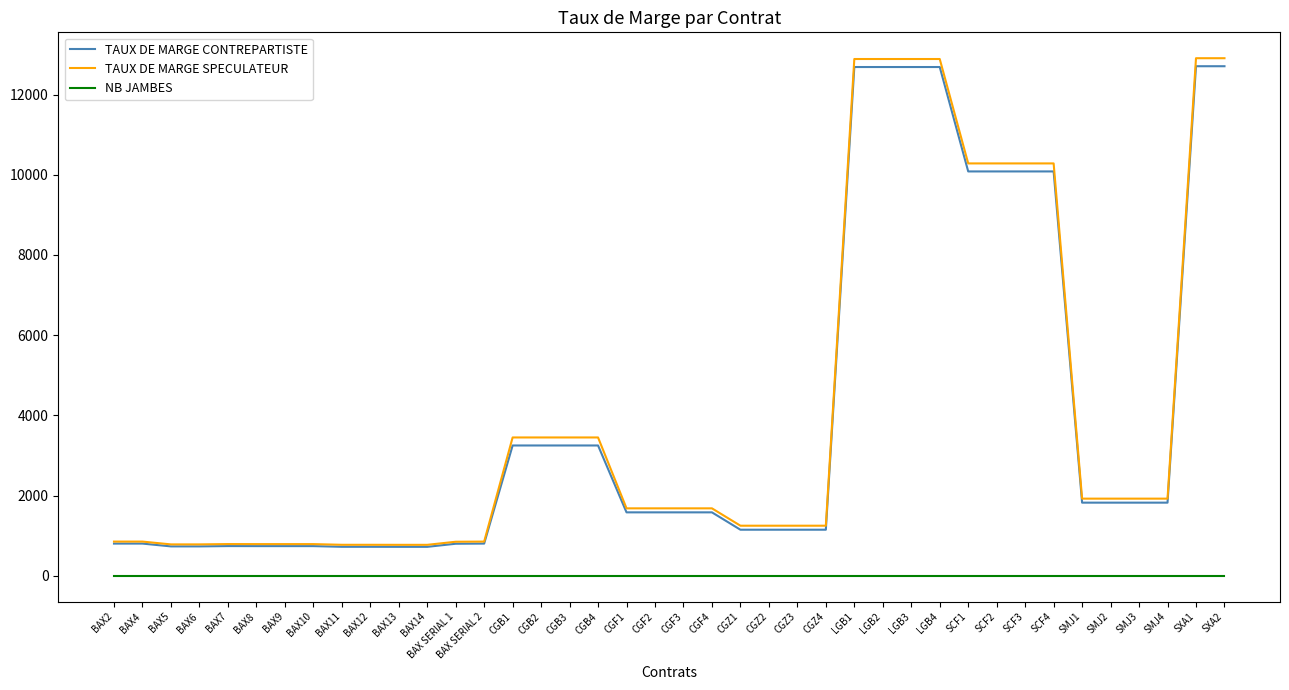

Does the chart display data point markers on the line(s)?

No